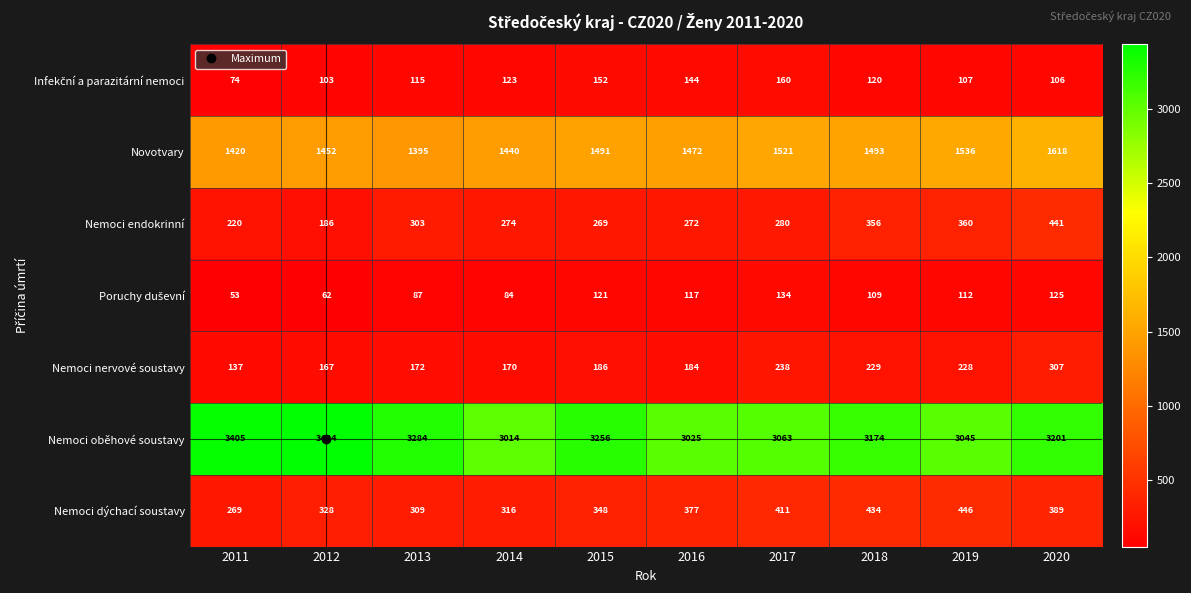

What is the maximum value shown in the chart?

3434